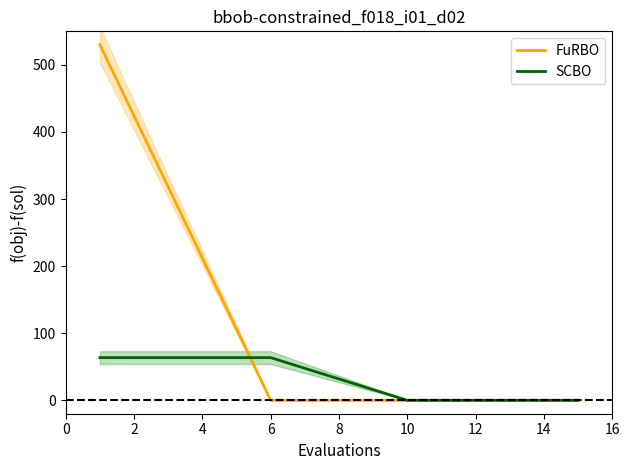

What is the value of the SCBO point at the 2nd from the left?

63.6